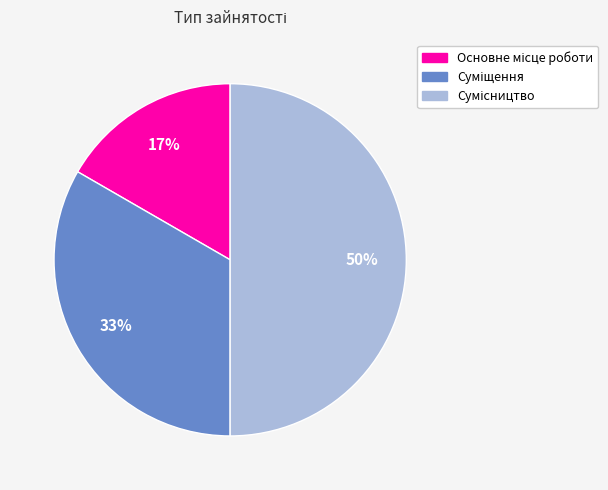

How many slices are in this pie chart?

3